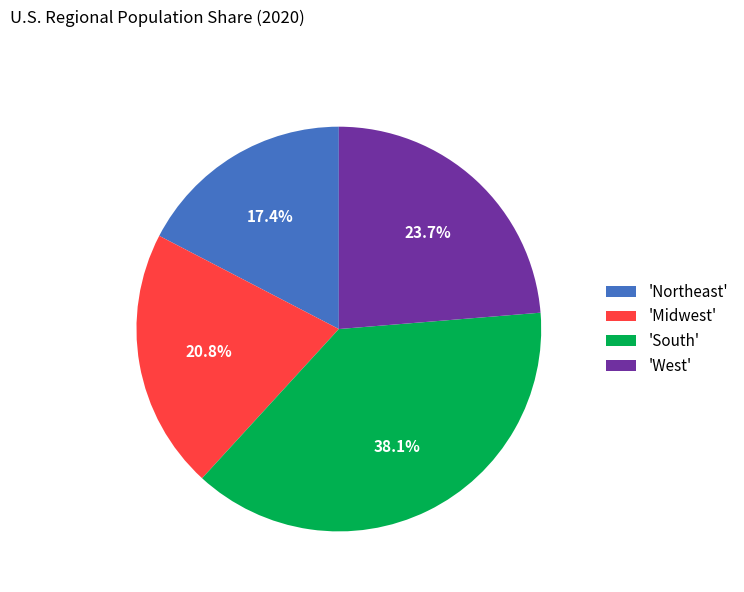

Which has a higher value, 'West' or 'South'?

'South'